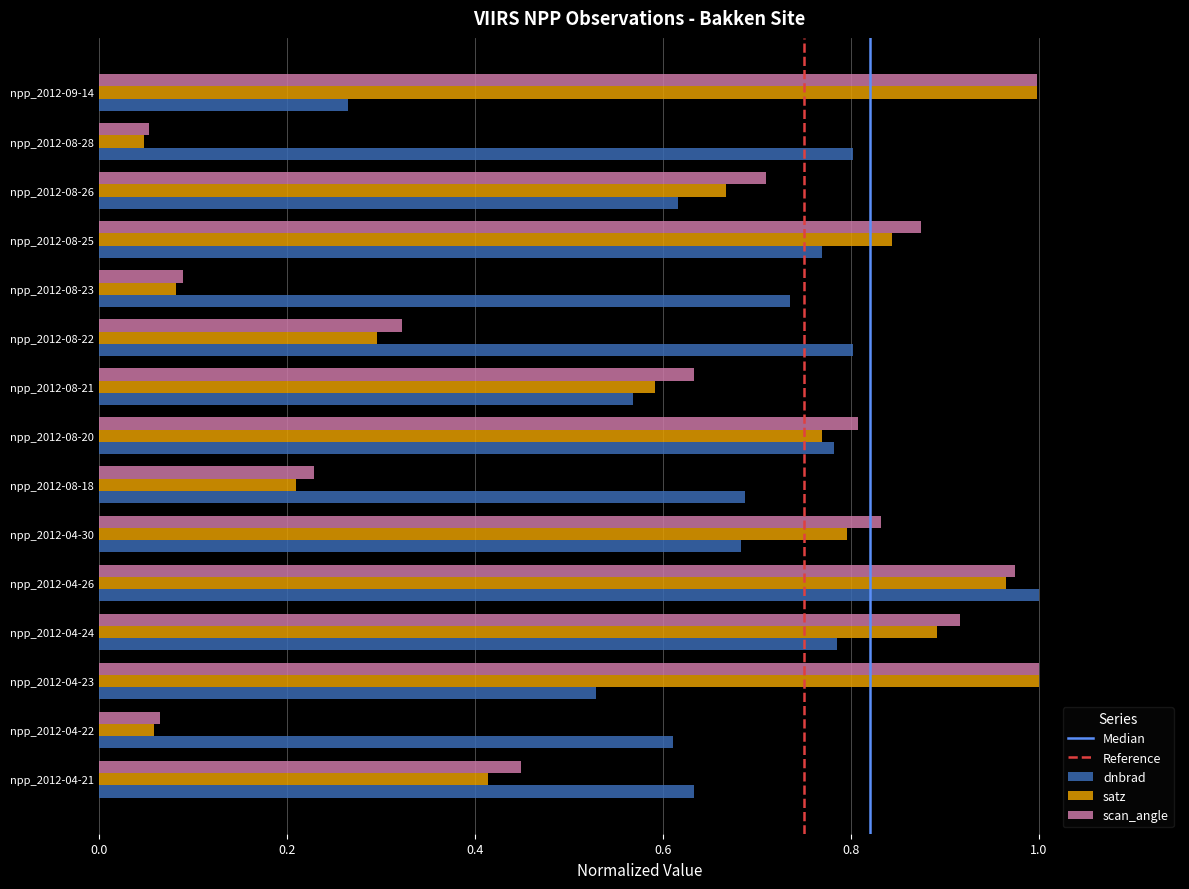

Which series has the largest range (max minus min)?

satz